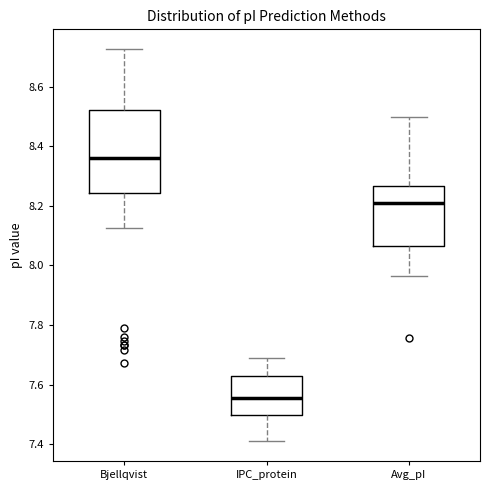

Which box is the tallest, from its lower edge to its upper edge?

Bjellqvist